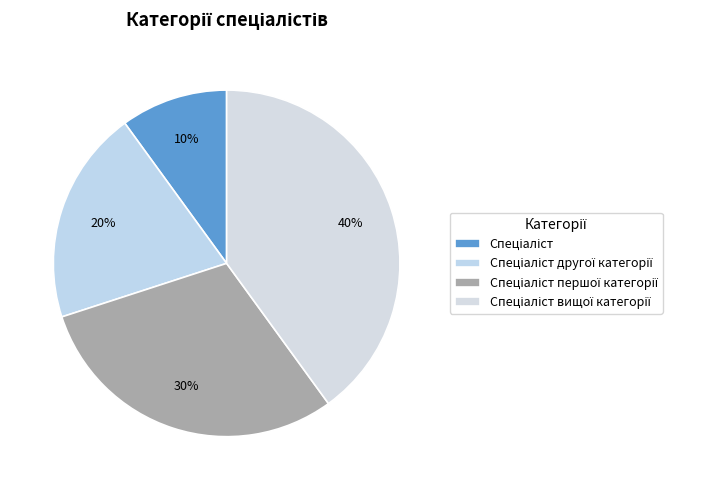

To the nearest percent, what is the average slice percentage?

25%